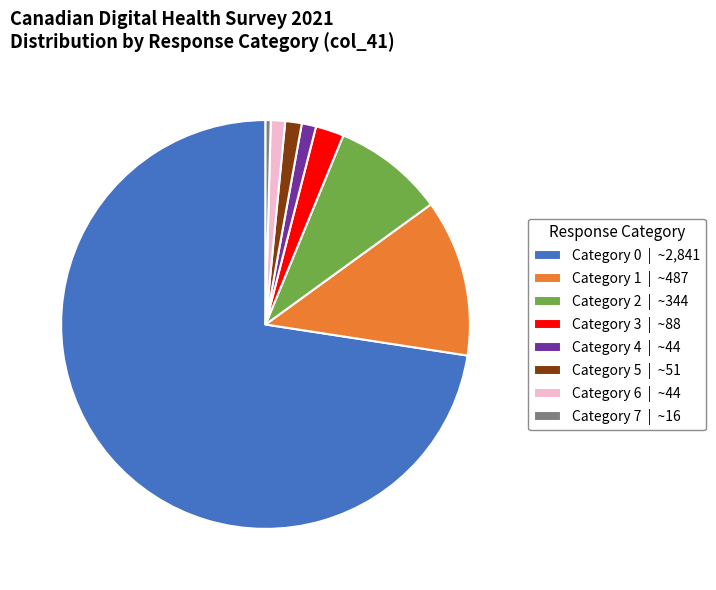

What is the ratio of the value at Category 2 | ~344 to the value at Category 4 | ~44?

7.8